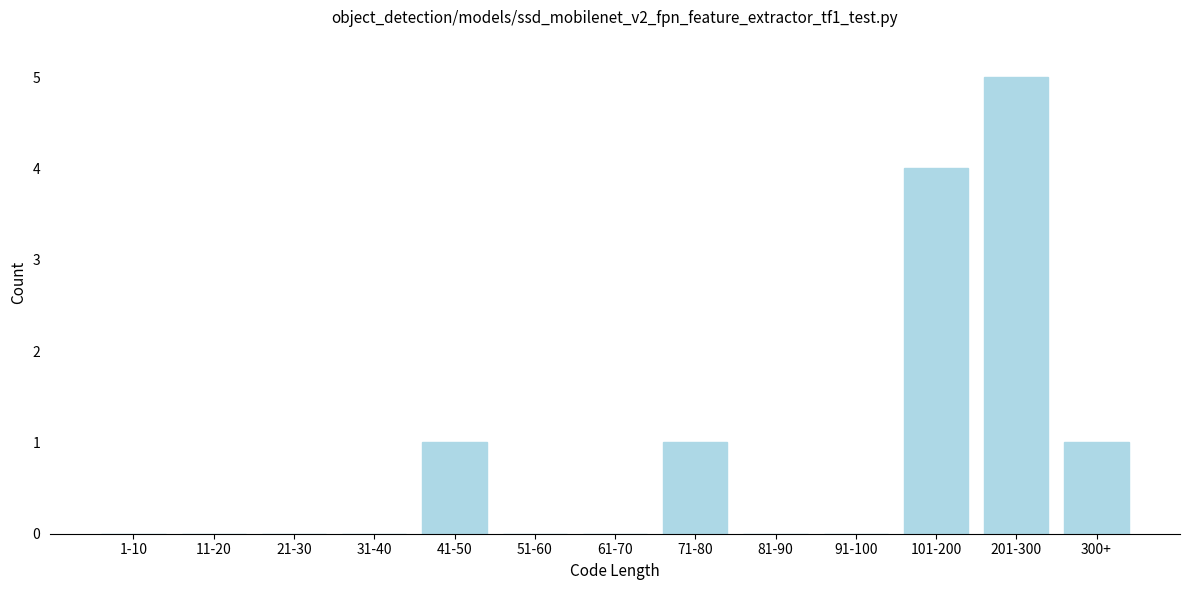

Reading left to right, extract all data points from this chart.

1-10=0	11-20=0	21-30=0	31-40=0	41-50=1	51-60=0	61-70=0	71-80=1	81-90=0	91-100=0	101-200=4	201-300=5	300+=1